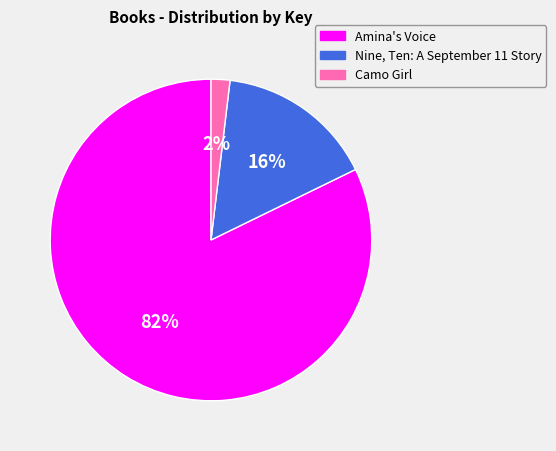

Is it true that Camo Girl is 2% of the pie?

True